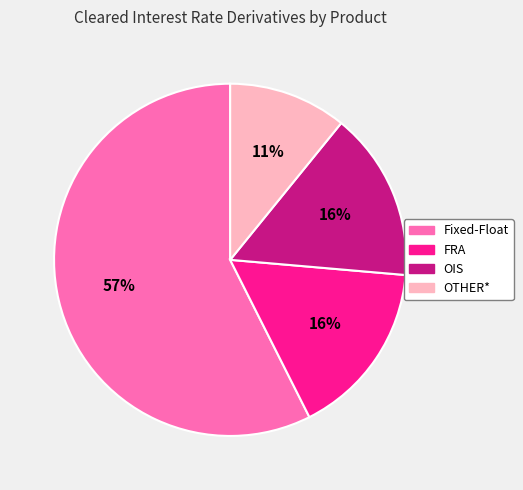

What percentage is the OIS slice, to the nearest percent?

16%